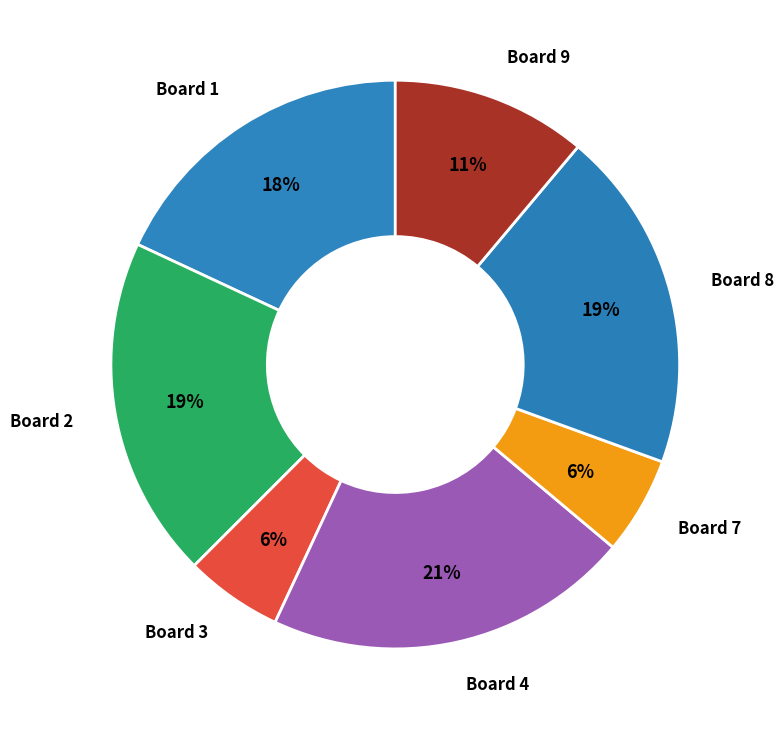

How many segments does this pie chart have?

7